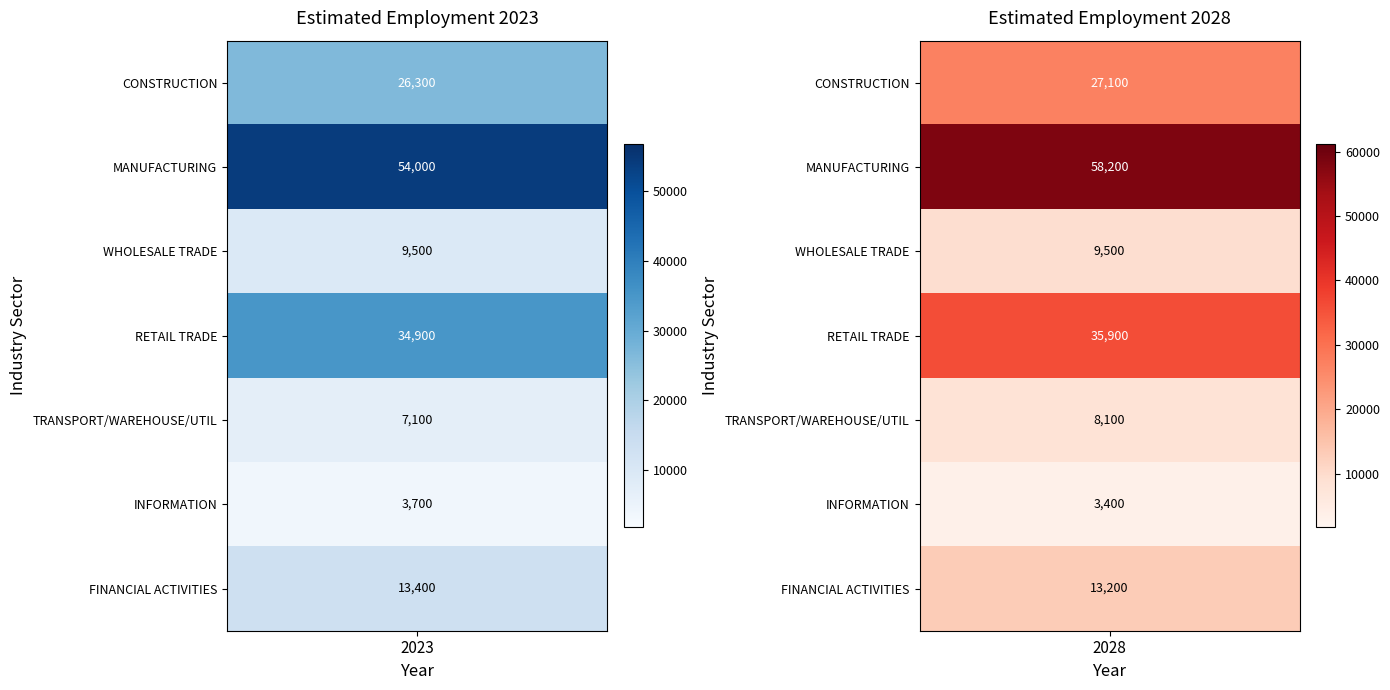

Reading left to right, extract all data points from this chart.

CONSTRUCTION: 26300	27100
MANUFACTURING: 54000	58200
WHOLESALE TRADE: 9500	9500
RETAIL TRADE: 34900	35900
TRANSPORTATION, WAREHOUSING and UTILITIES: 7100	8100
INFORMATION: 3700	3400
FINANCIAL ACTIVITIES: 13400	13200